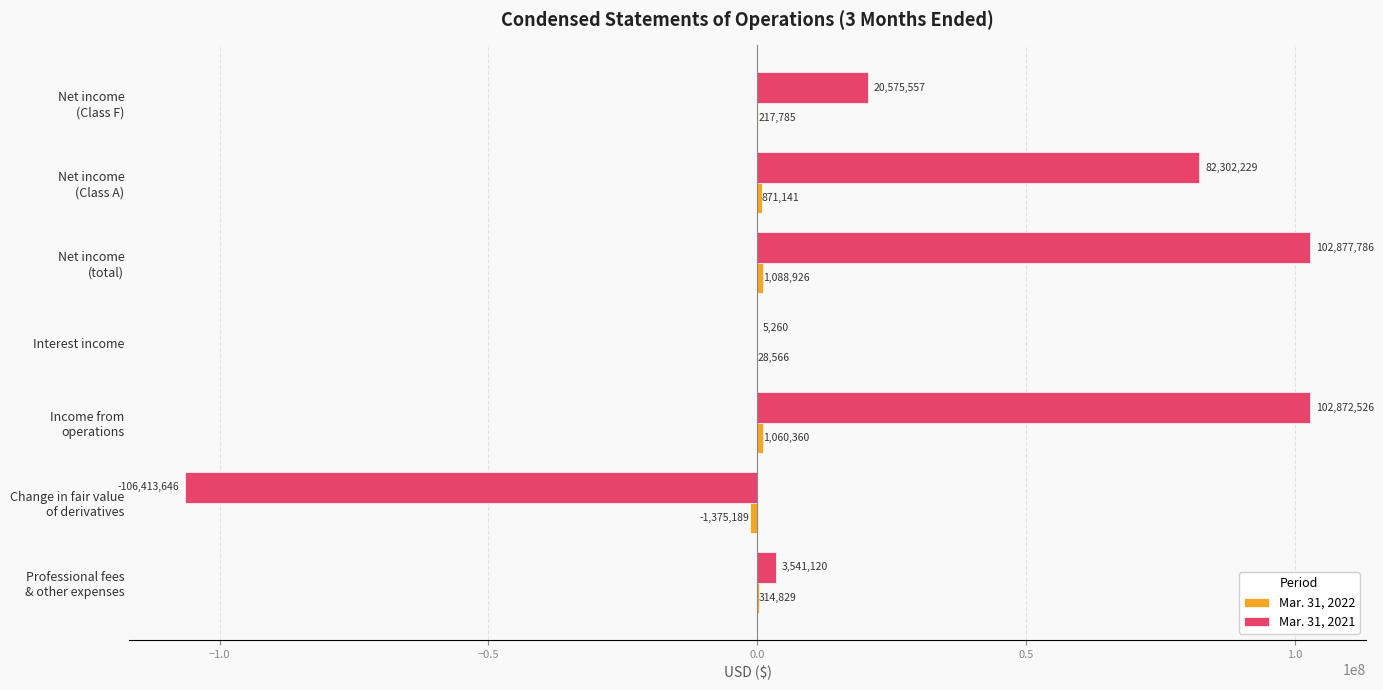

How many positive values does the Mar. 31, 2021 series have?

6